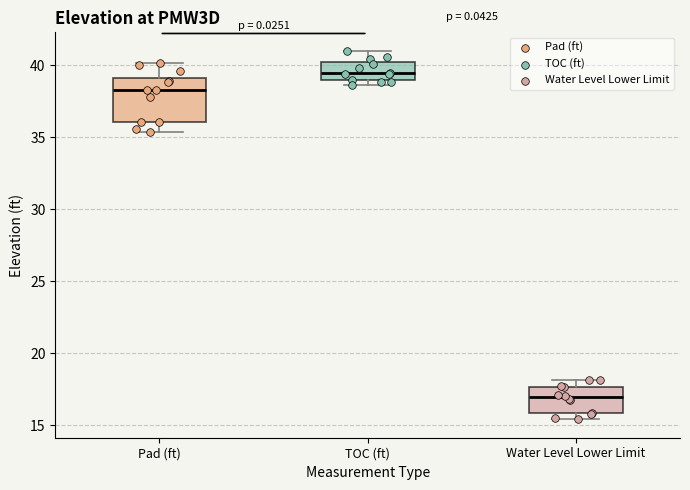

Comparing the boxes themselves (not the whiskers), which one is the tallest?

Pad (ft)